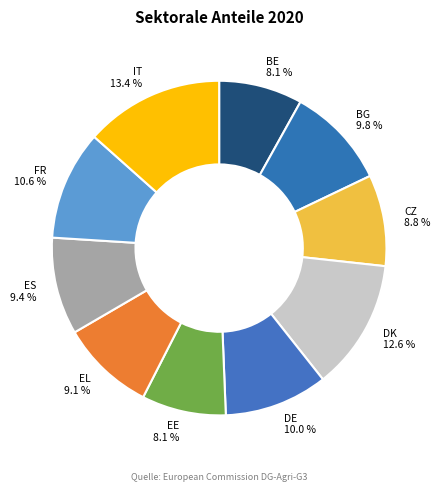

Does any single category account for the majority?

No